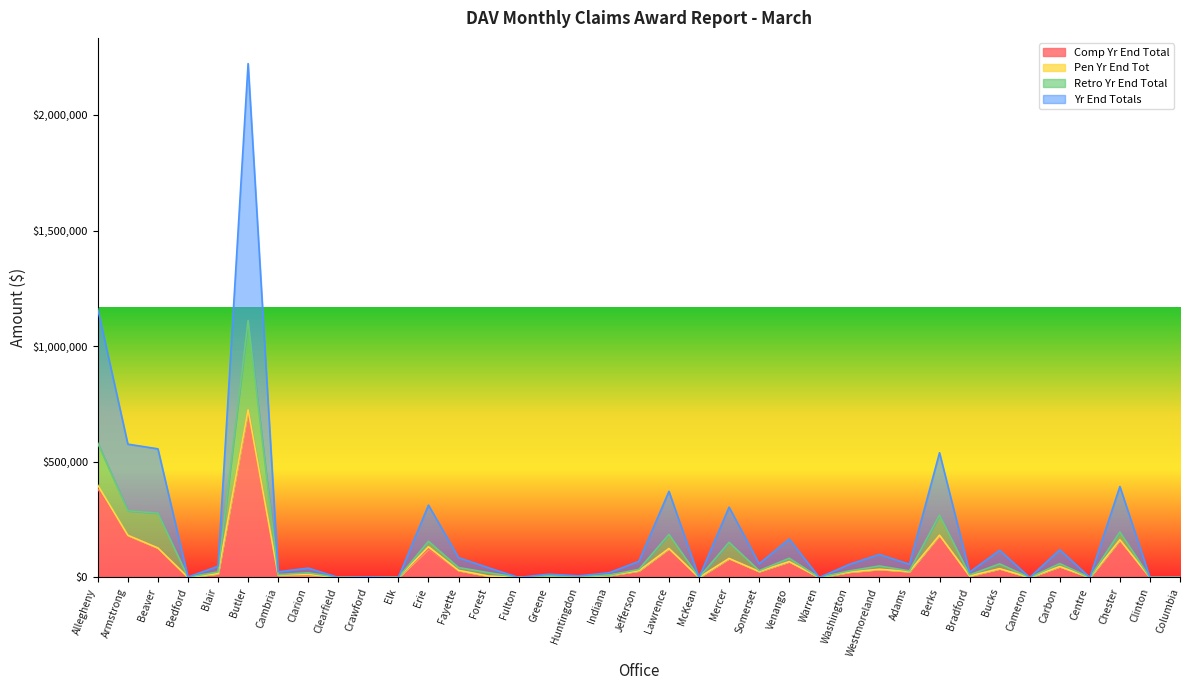

What is the label of the 3rd point from the right?

Chester